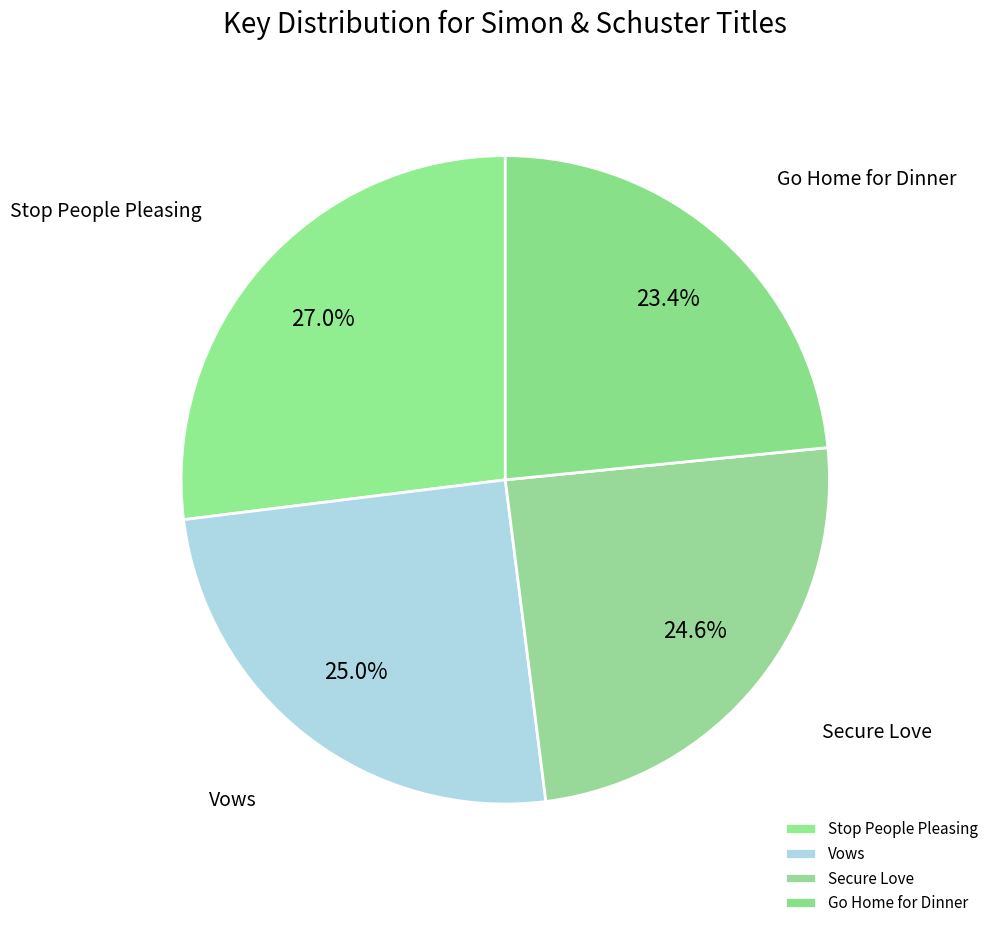

True or false: Stop People Pleasing accounts for 27% of the total.

True